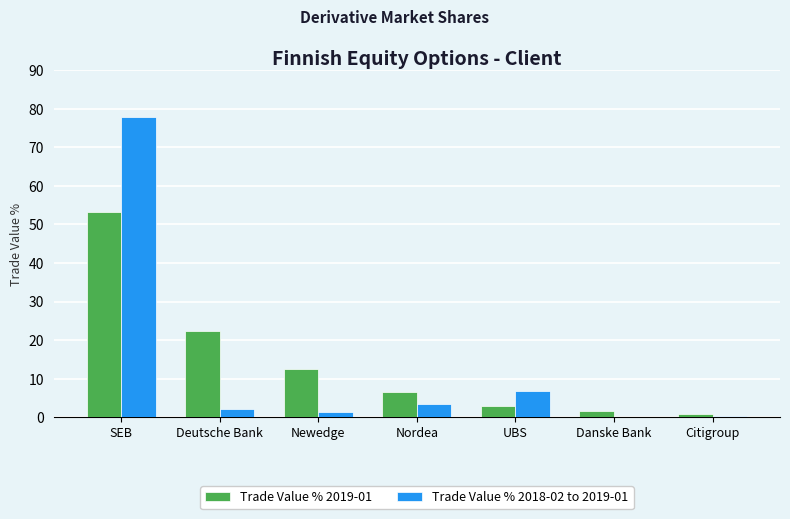

At which label does Trade Value % 2019-01 reach its peak?

SEB